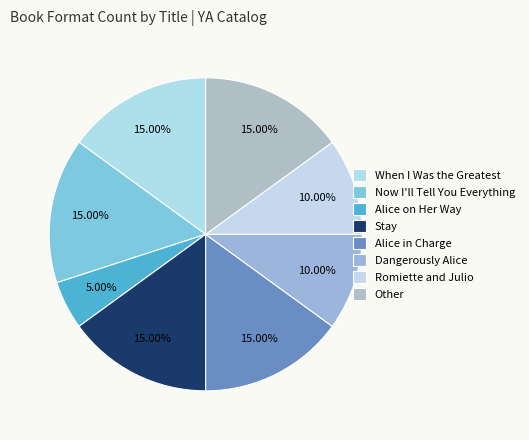

Which category has the biggest portion of the pie?

When I Was the Greatest